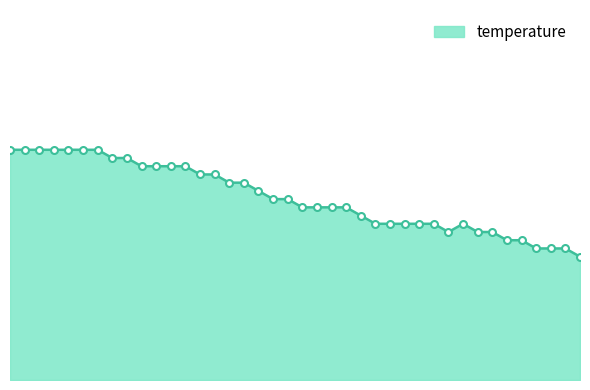

How many points are lower than both their immediate neighbors (excluding endpoints)?

1